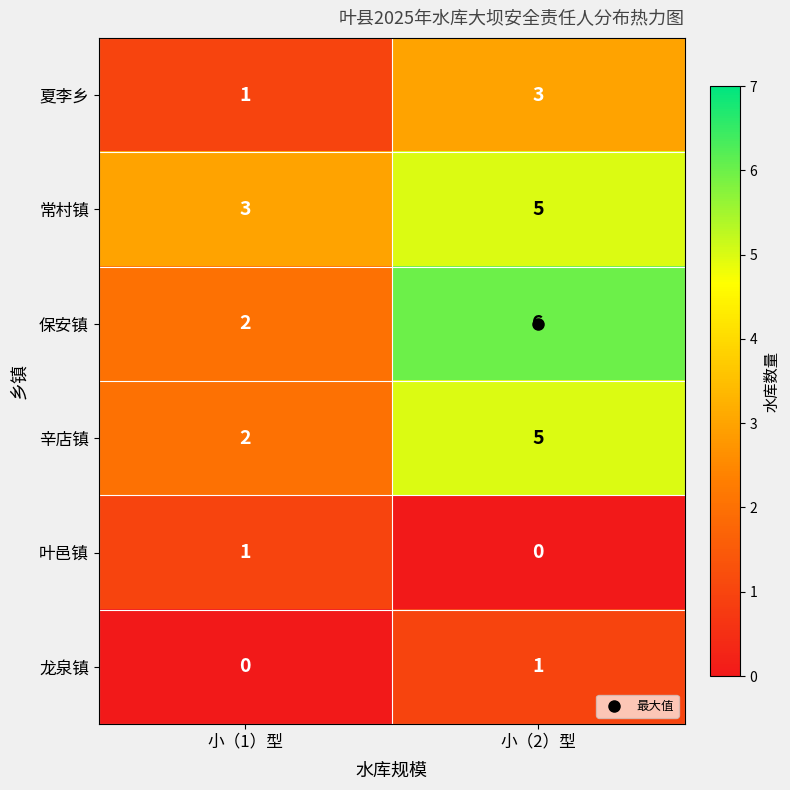

List the labels in order of 保安镇 value, smallest first.

小（1）型, 小（2）型